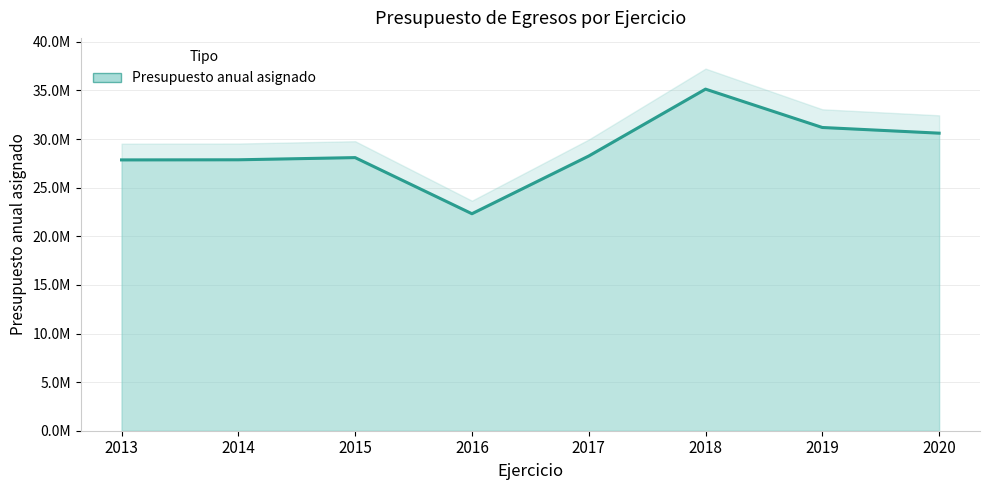

What is the label of the 1st point from the right?

2020